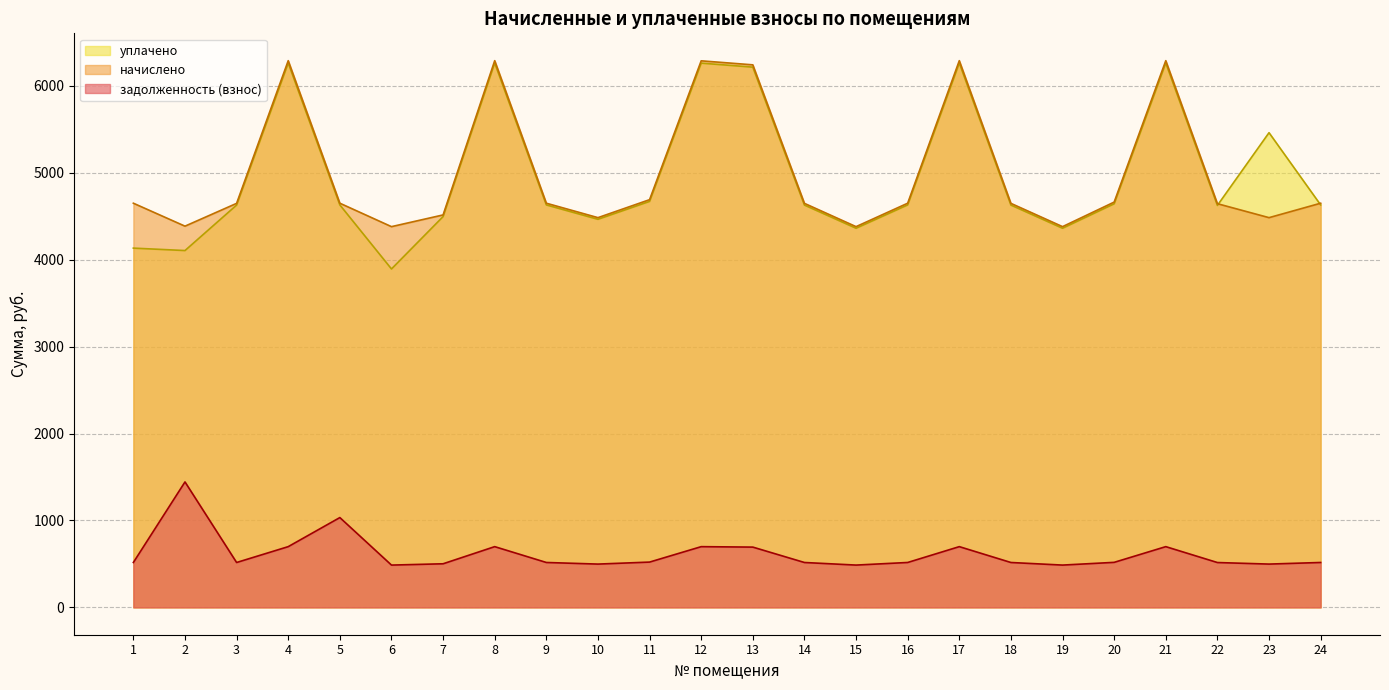

True or false: задолженность (взнос) has a value of 831.5 at 1.

False